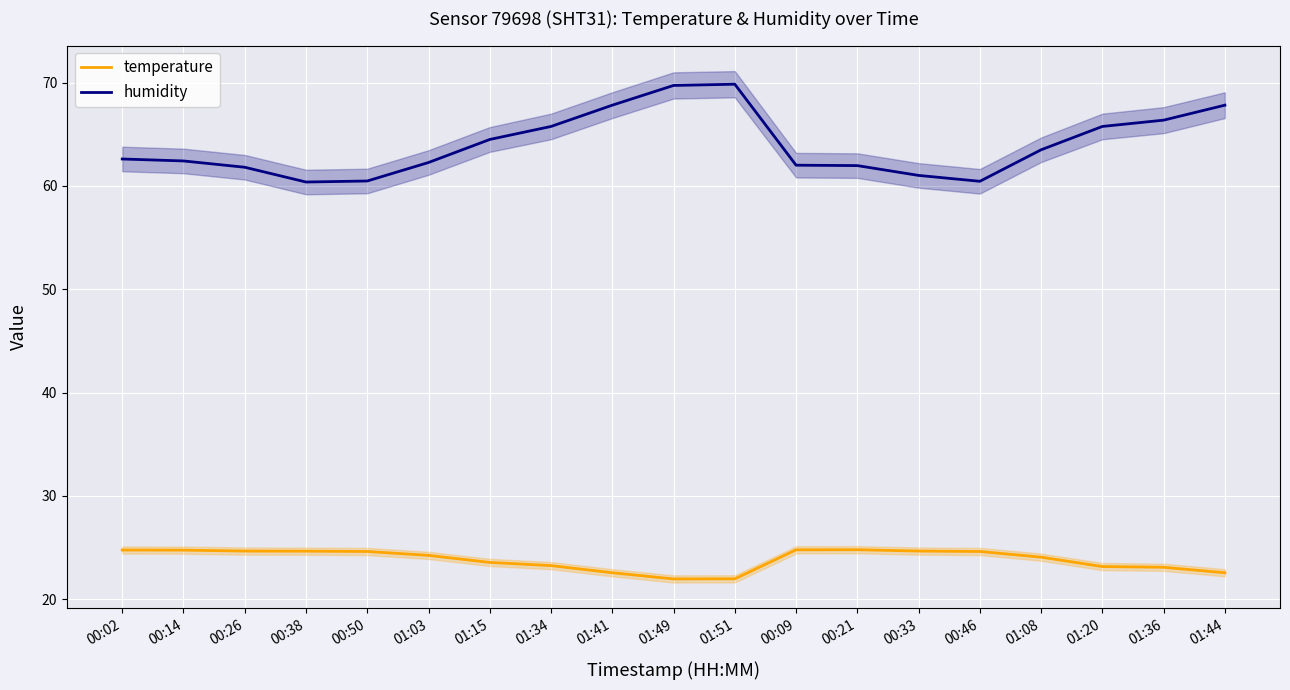

Rank the series by their maximum value, from lowest to highest.

temperature, humidity